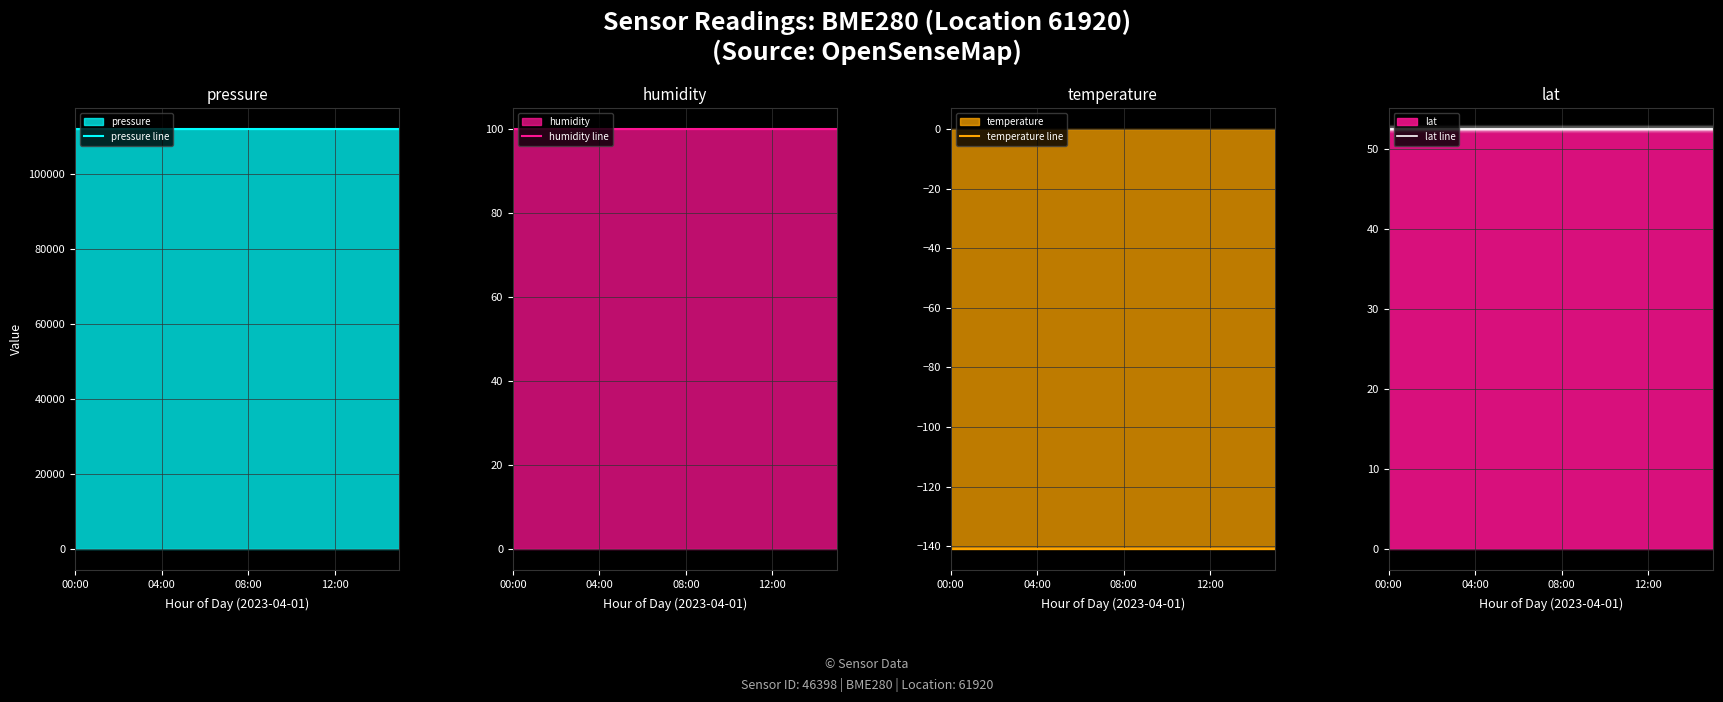

Is the value of lat line at 08:00 greater than the value of humidity line at 10?

No